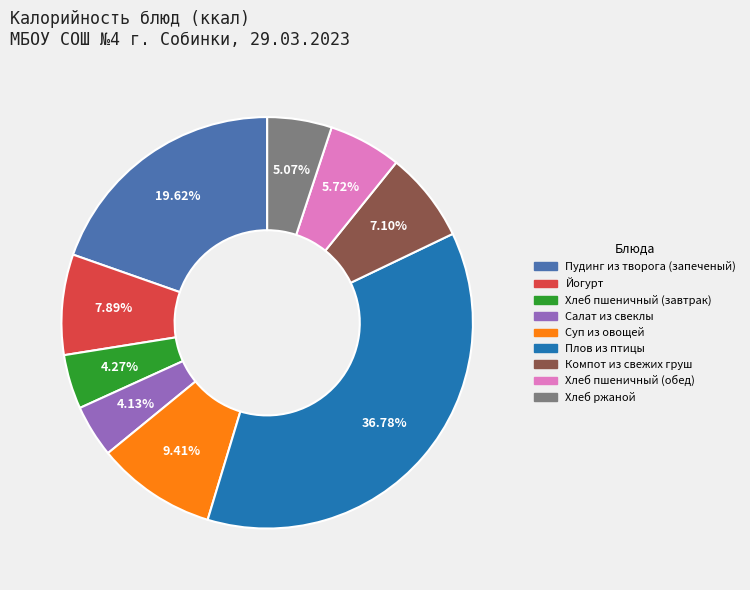

Is it true that Плов из птицы is 37% of the pie?

True